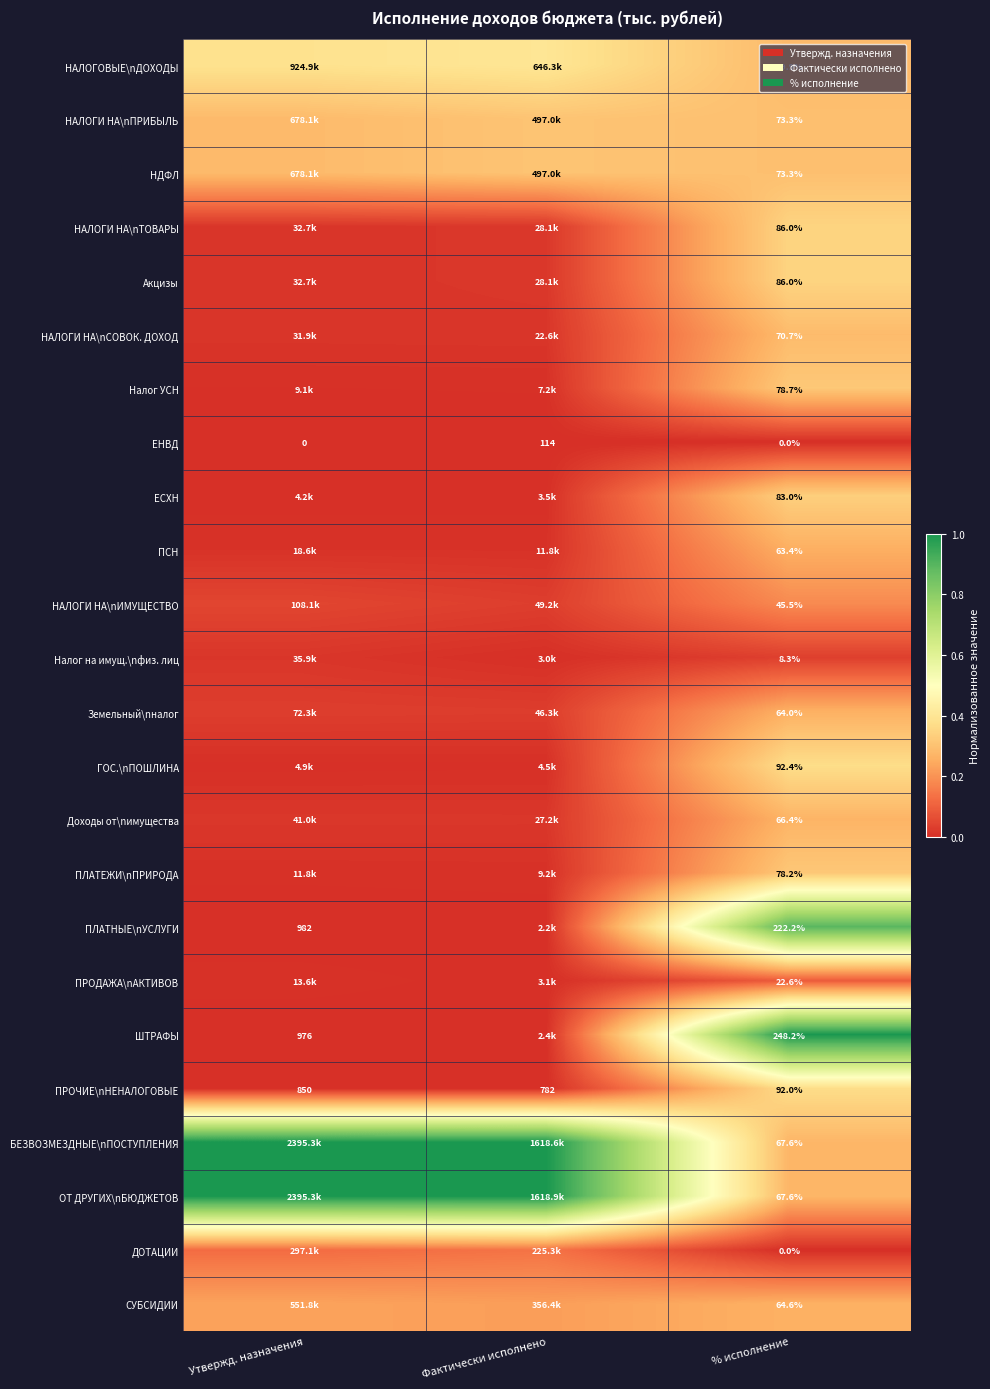

How many categories are shown in the chart?

3